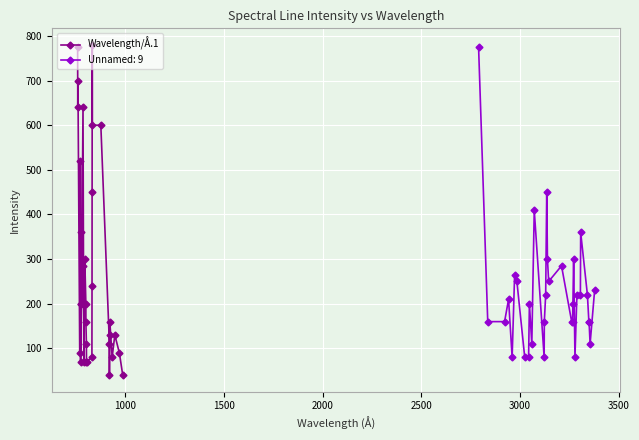

How many interior local peaks (higher than both neighbors) does the data have?

8